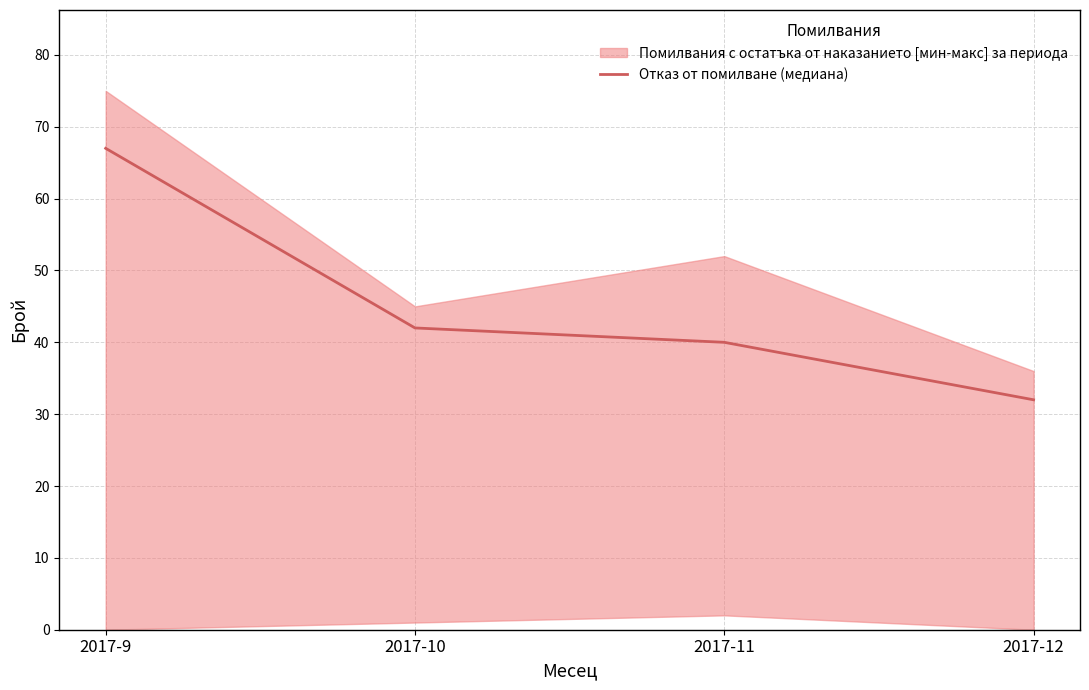

What is the sum of the values at 2017-9 and 2017-12?

99